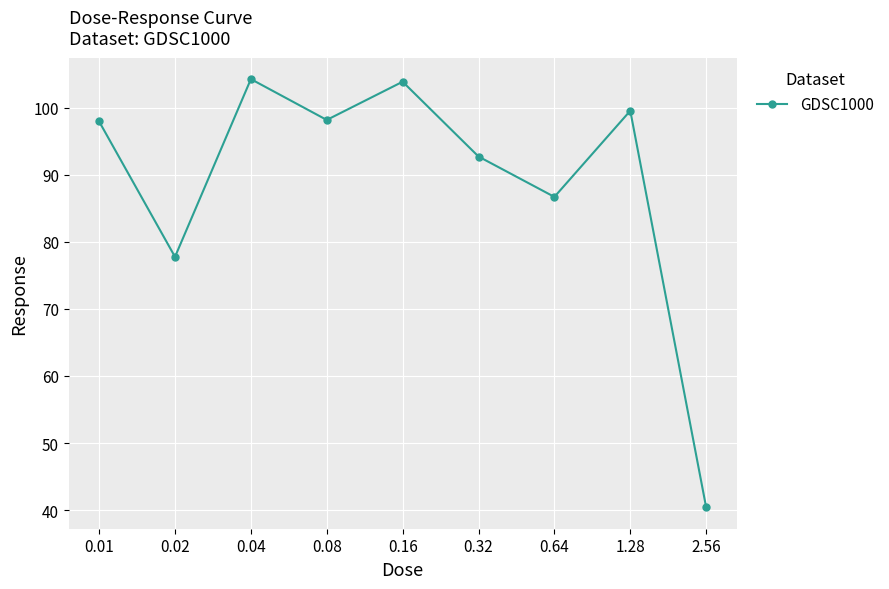

Between 0.04 and 0.32, which is larger?

0.04